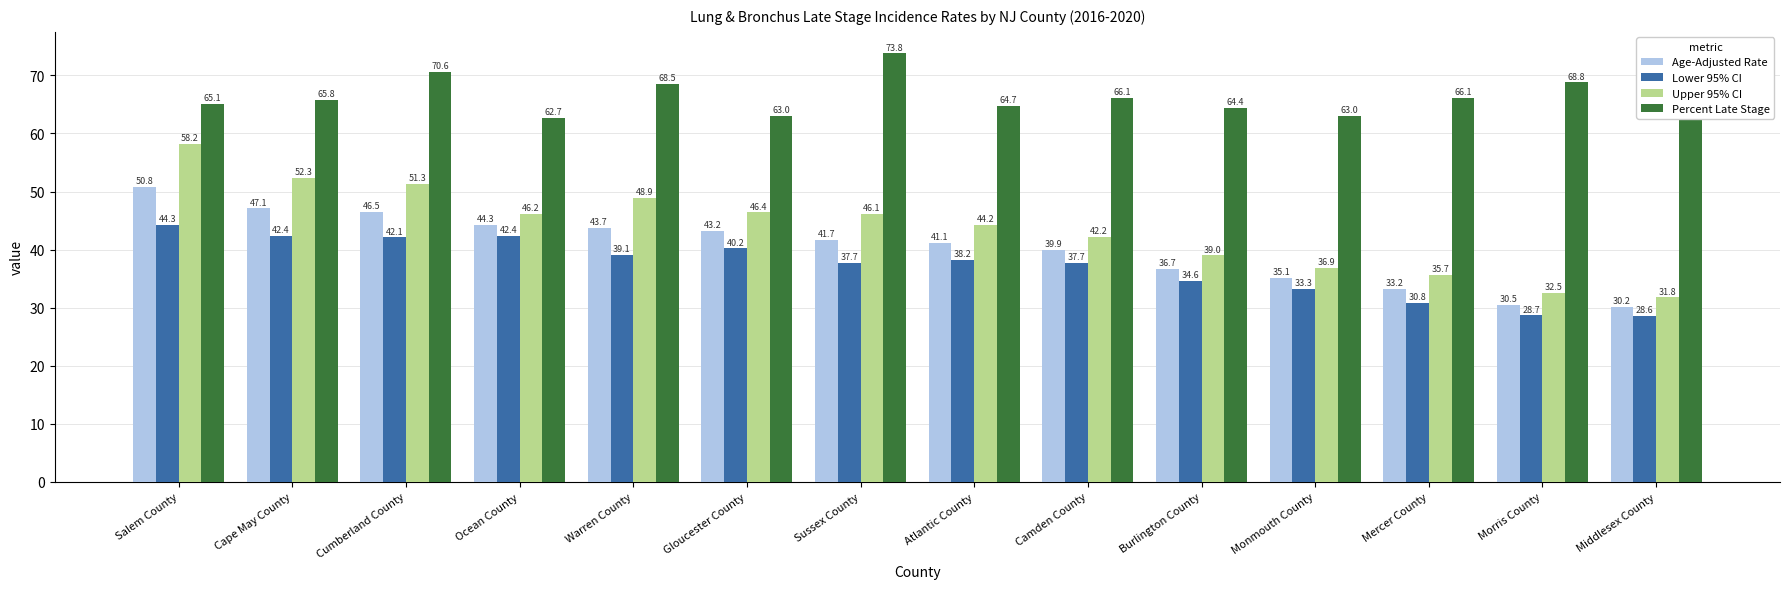

Rank the series at Atlantic County from lowest to highest value.

Lower 95% CI, Age-Adjusted Rate, Upper 95% CI, Percent Late Stage